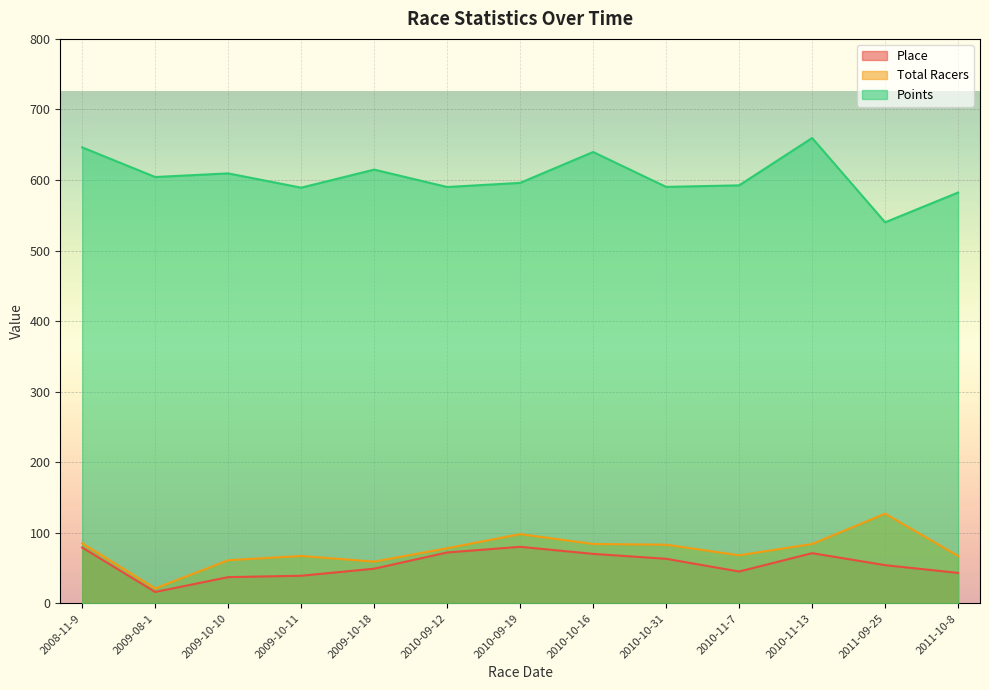

Reading left to right, list all the values displayed in this chart.

Place: 79.0	16.0	37.0	39.0	49.0	72.0	80.0	70.0	63.0	45.0	71.0	54.0	43.0
Total Racers: 85.0	21.0	61.0	67.0	59.0	78.0	98.0	84.0	83.0	68.0	84.0	127.0	67.0
Points: 646.2	604.2	609.3	589.1	614.7	590.0	595.9	639.7	590.2	592.4	659.5	540.0	582.2